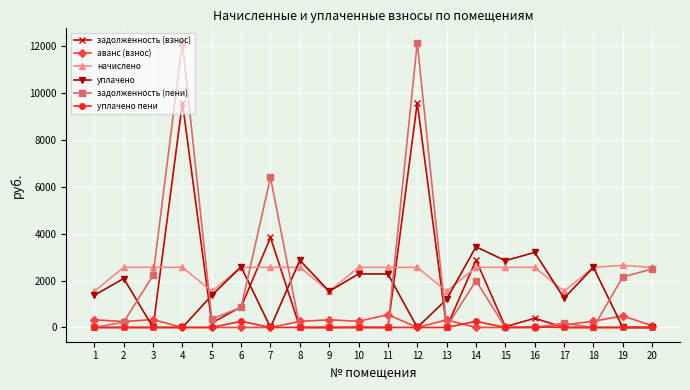

How many series are shown in this chart?

6